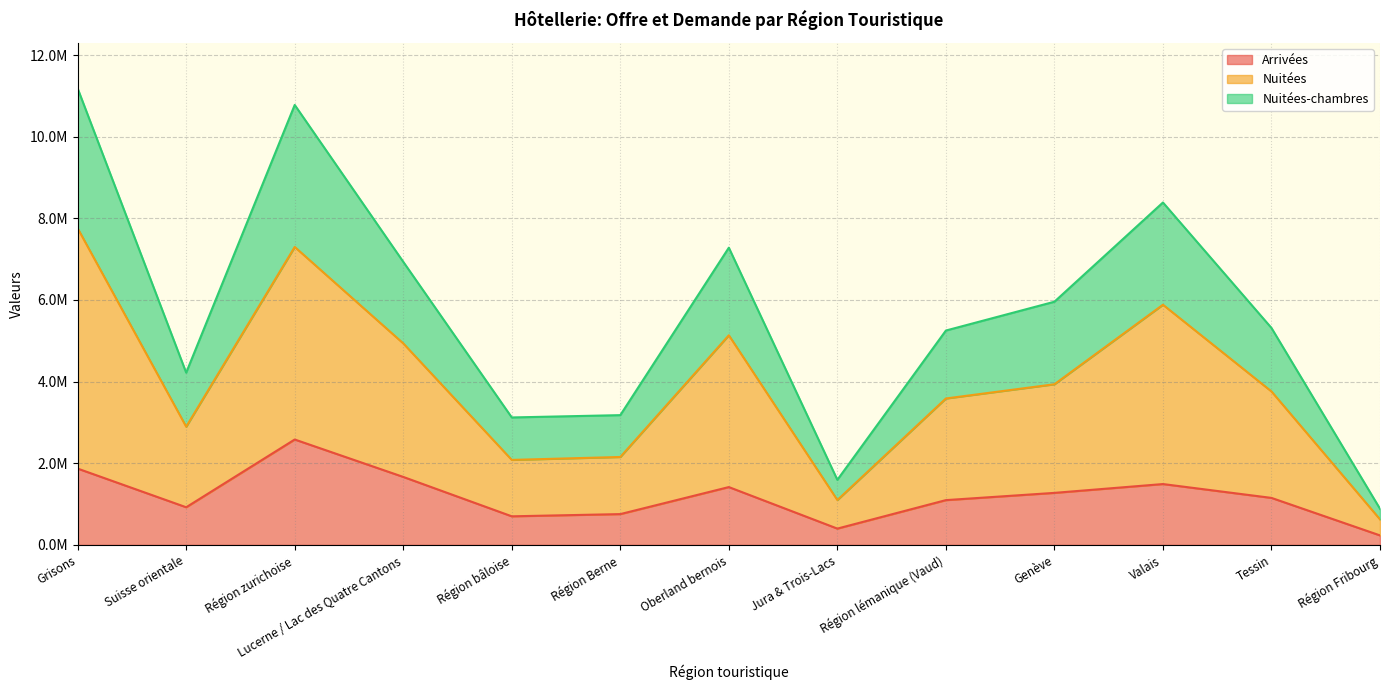

At which label does Nuitées first exceed 3759684?

Grisons